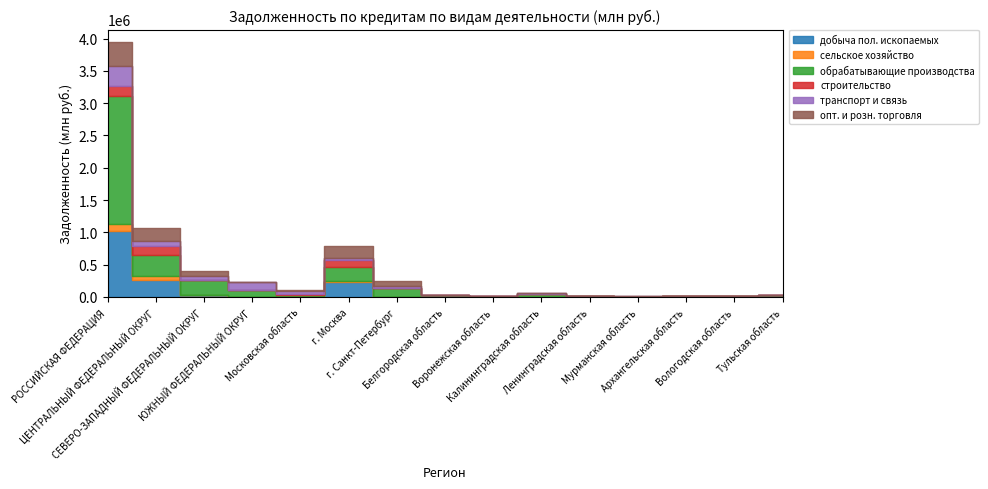

Does the chart display data point markers on the line(s)?

No